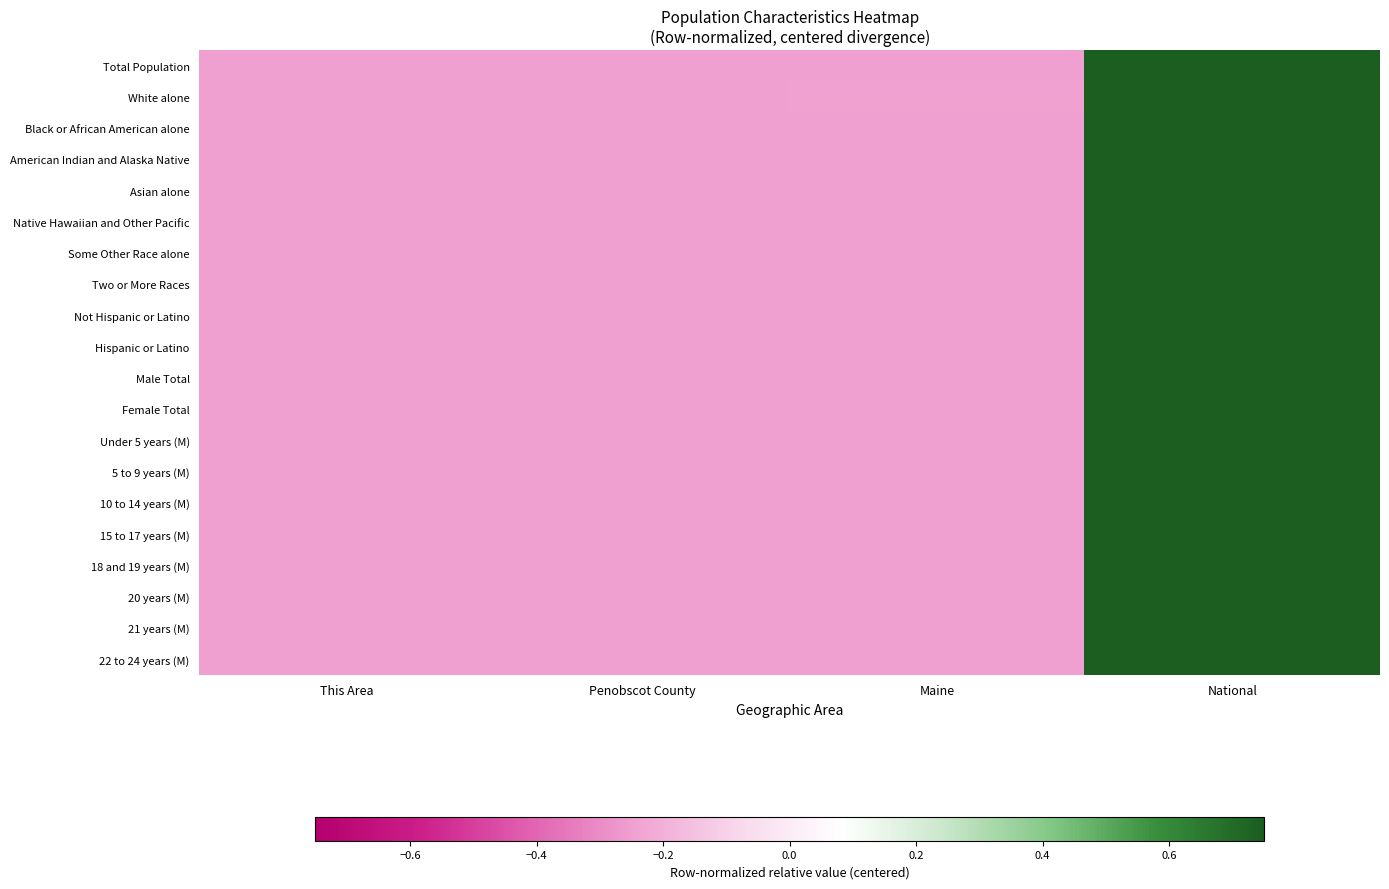

Reading left to right, what are all the values shown in this chart?

Total Population: This Area=-0.3	Penobscot County=-0.3	Maine=-0.2	National=0.7
White alone: This Area=-0.3	Penobscot County=-0.3	Maine=-0.2	National=0.7
Black or African American alone: This Area=-0.3	Penobscot County=-0.3	Maine=-0.2	National=0.7
American Indian and Alaska Native: This Area=-0.3	Penobscot County=-0.3	Maine=-0.2	National=0.7
Asian alone: This Area=-0.3	Penobscot County=-0.3	Maine=-0.2	National=0.7
Native Hawaiian and Other Pacific: This Area=-0.3	Penobscot County=-0.3	Maine=-0.2	National=0.7
Some Other Race alone: This Area=-0.3	Penobscot County=-0.3	Maine=-0.2	National=0.7
Two or More Races: This Area=-0.3	Penobscot County=-0.3	Maine=-0.2	National=0.7
Not Hispanic or Latino: This Area=-0.3	Penobscot County=-0.3	Maine=-0.2	National=0.7
Hispanic or Latino: This Area=-0.3	Penobscot County=-0.3	Maine=-0.2	National=0.7
Male Total: This Area=-0.3	Penobscot County=-0.3	Maine=-0.2	National=0.7
Female Total: This Area=-0.3	Penobscot County=-0.3	Maine=-0.2	National=0.7
Under 5 years (M): This Area=-0.3	Penobscot County=-0.3	Maine=-0.2	National=0.7
5 to 9 years (M): This Area=-0.3	Penobscot County=-0.3	Maine=-0.2	National=0.7
10 to 14 years (M): This Area=-0.3	Penobscot County=-0.3	Maine=-0.2	National=0.7
15 to 17 years (M): This Area=-0.3	Penobscot County=-0.3	Maine=-0.2	National=0.7
18 and 19 years (M): This Area=-0.3	Penobscot County=-0.3	Maine=-0.2	National=0.7
20 years (M): This Area=-0.3	Penobscot County=-0.3	Maine=-0.2	National=0.7
21 years (M): This Area=-0.3	Penobscot County=-0.3	Maine=-0.2	National=0.7
22 to 24 years (M): This Area=-0.3	Penobscot County=-0.3	Maine=-0.2	National=0.7